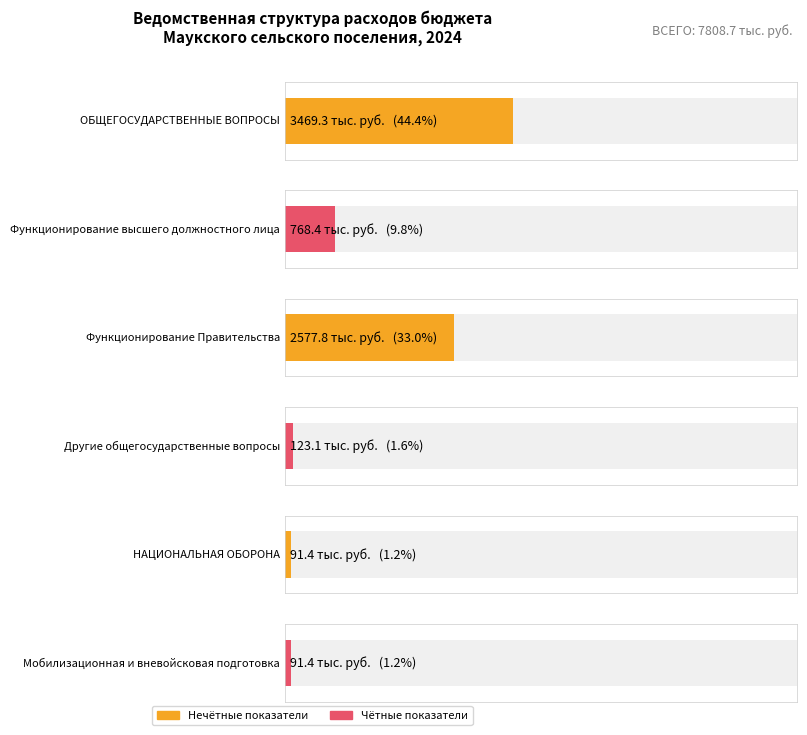

True or false: the data shows 768.4 at Функционирование высшего должностного лица.

True